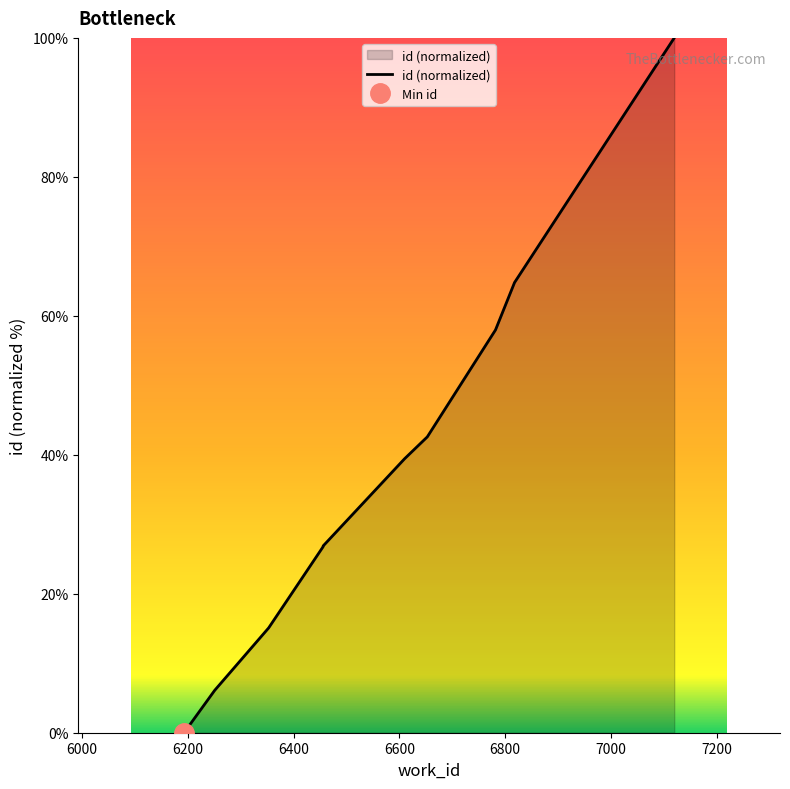

Reading left to right, extract all data points from this chart.

0.0	6.1	15.1	26.8	26.9	39.4	42.6	58.0	64.8	100.0